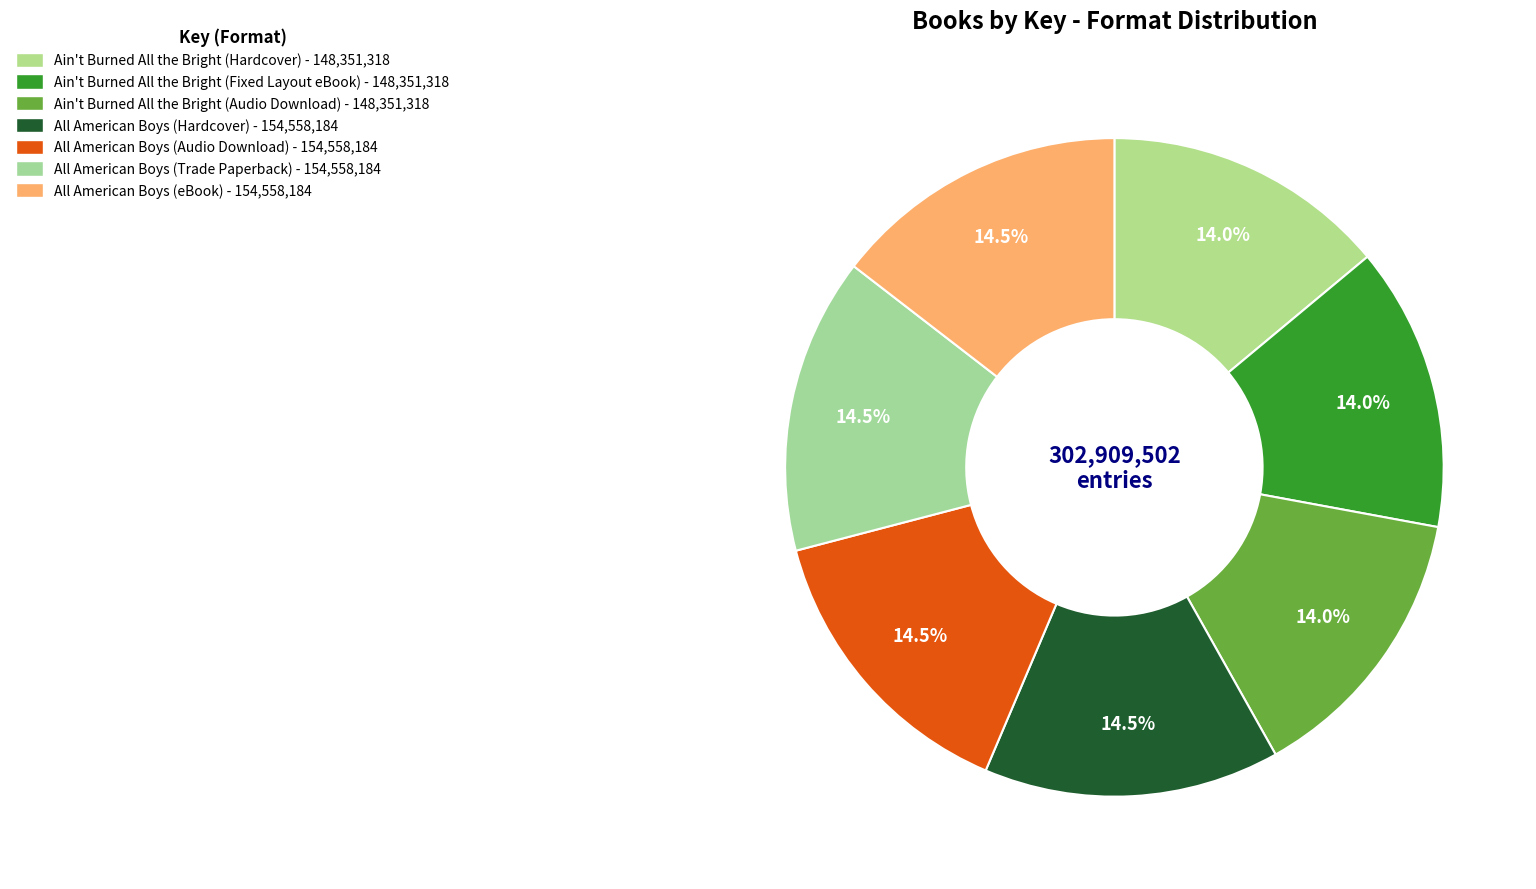

The All American Boys (Audio Download) slice represents 15% of the pie. True or false?

True